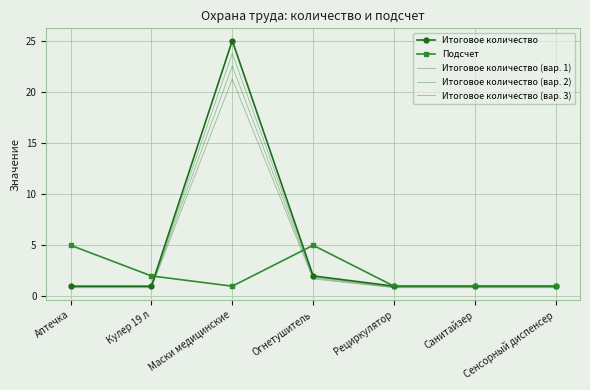

How many intersections are there between Подсчет and Итоговое количество?

2